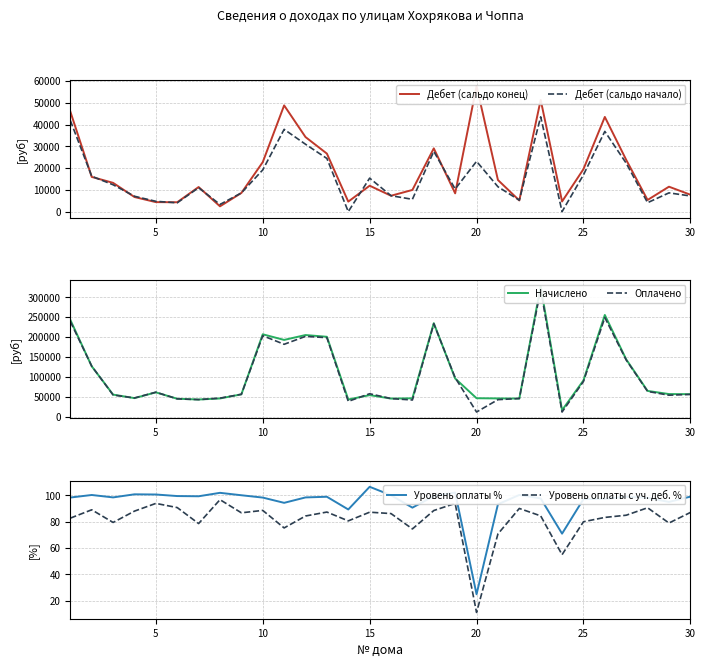

What is the value of the Дебет (сальдо конец) point at the 5th from the left?

4380.8